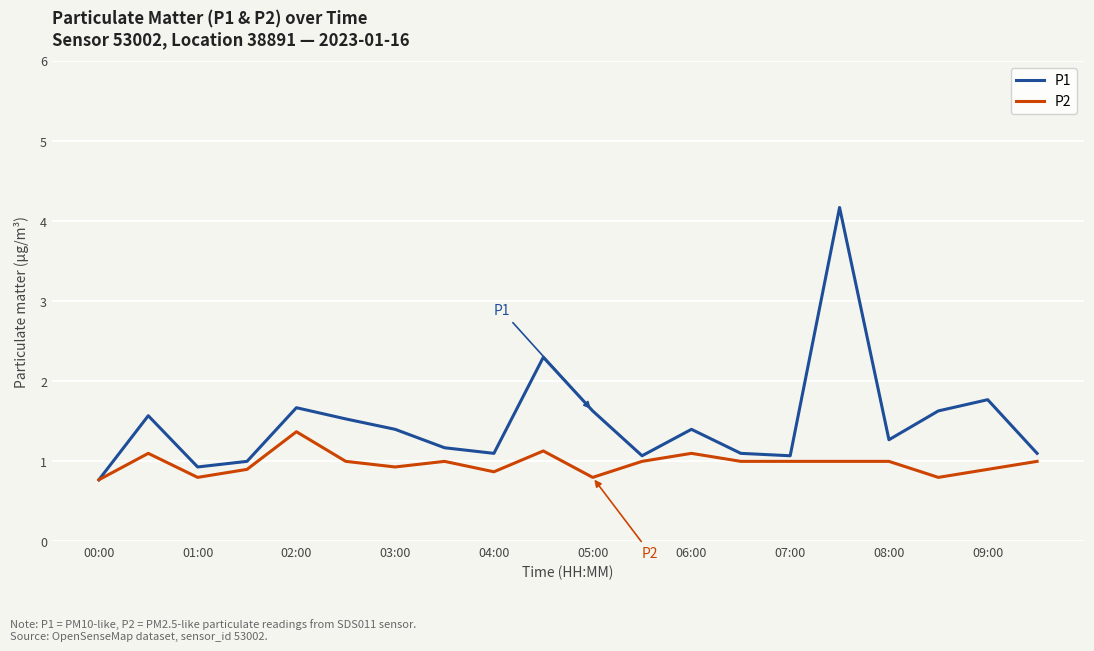

What is the maximum value for P2?

1.4